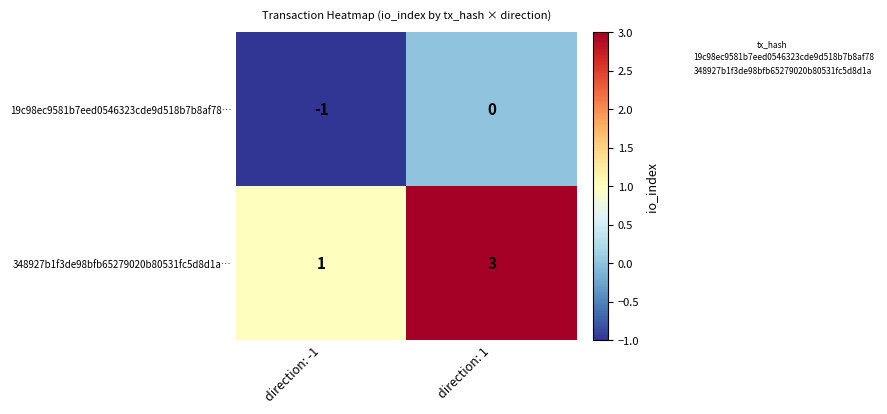

Reading left to right, list all the values displayed in this chart.

19c98ec9581b7eed0546323cde9d518b7b8af78…: -1	0
348927b1f3de98bfb65279020b80531fc5d8d1a…: 1	3